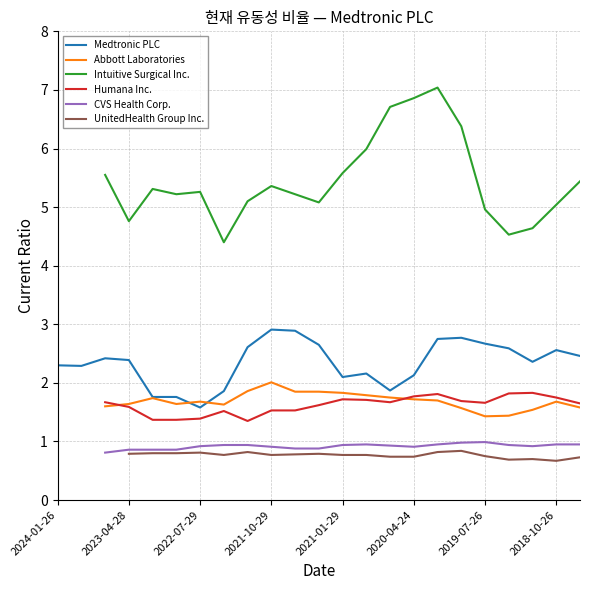

The value of Medtronic PLC at 2021-10-29 is 4.2. True or false?

False